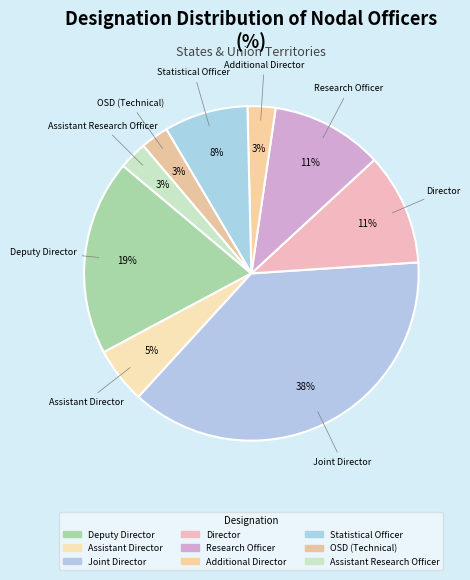

Which slice is the largest?

Joint Director